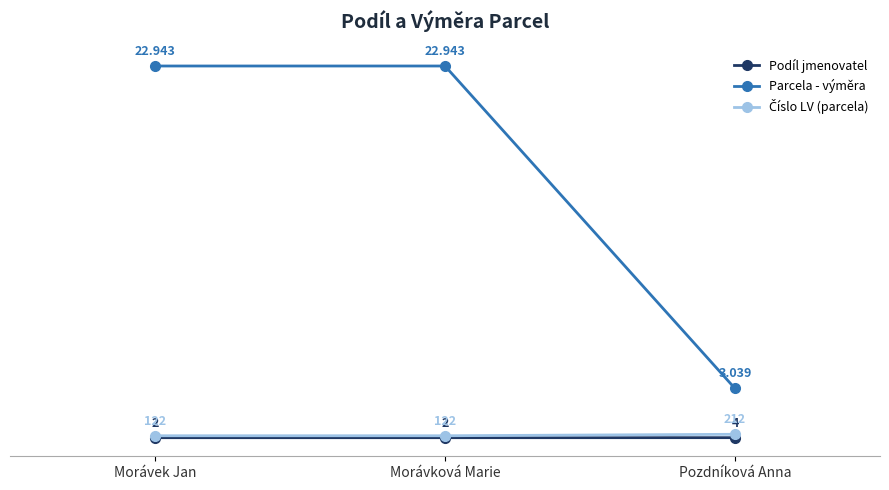

What is the label of the 2nd point from the left?

Morávková Marie